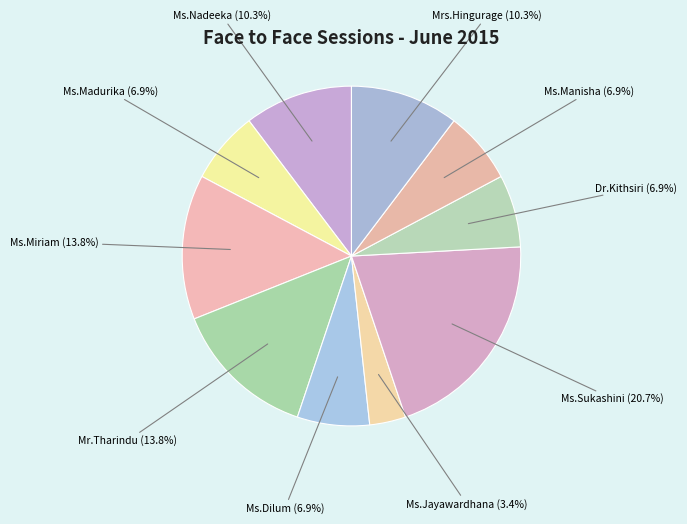

Does any single category account for the majority?

No